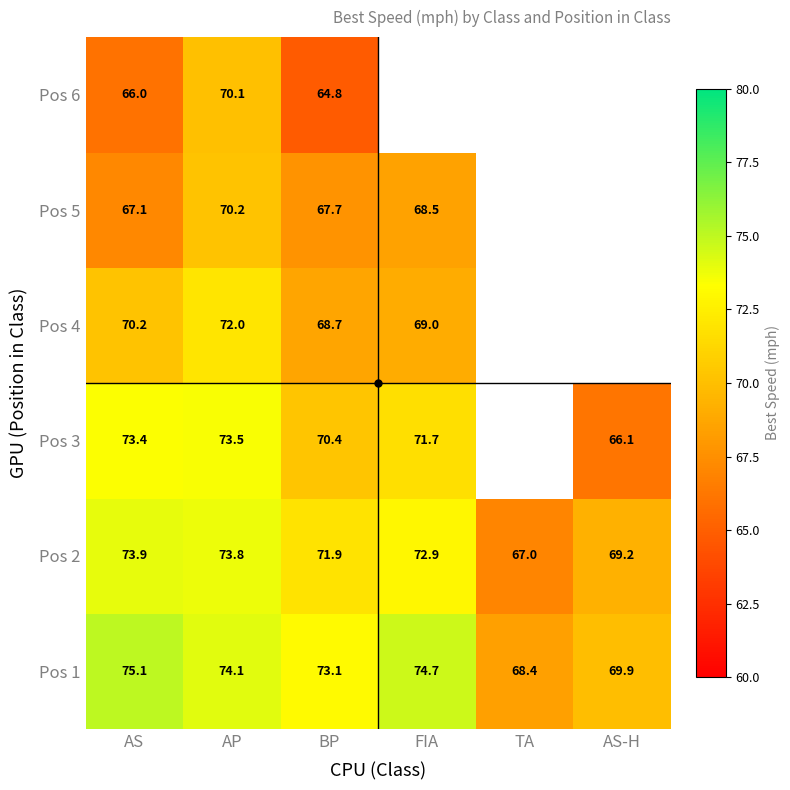

The value of Pos 6 at BP is 64.8. True or false?

True